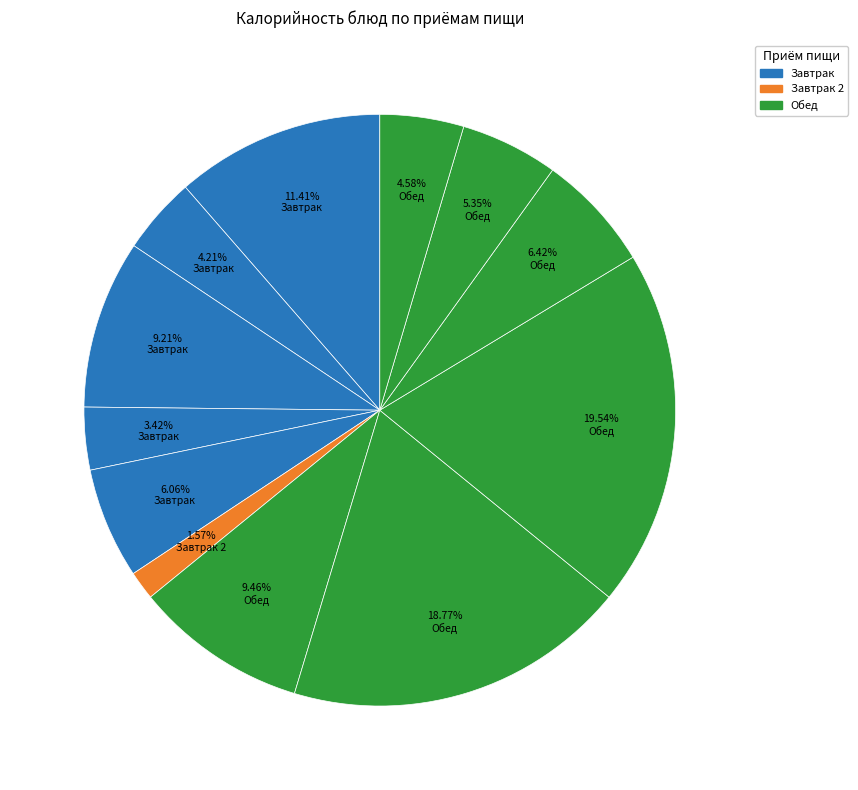

How many slices are in this pie chart?

12